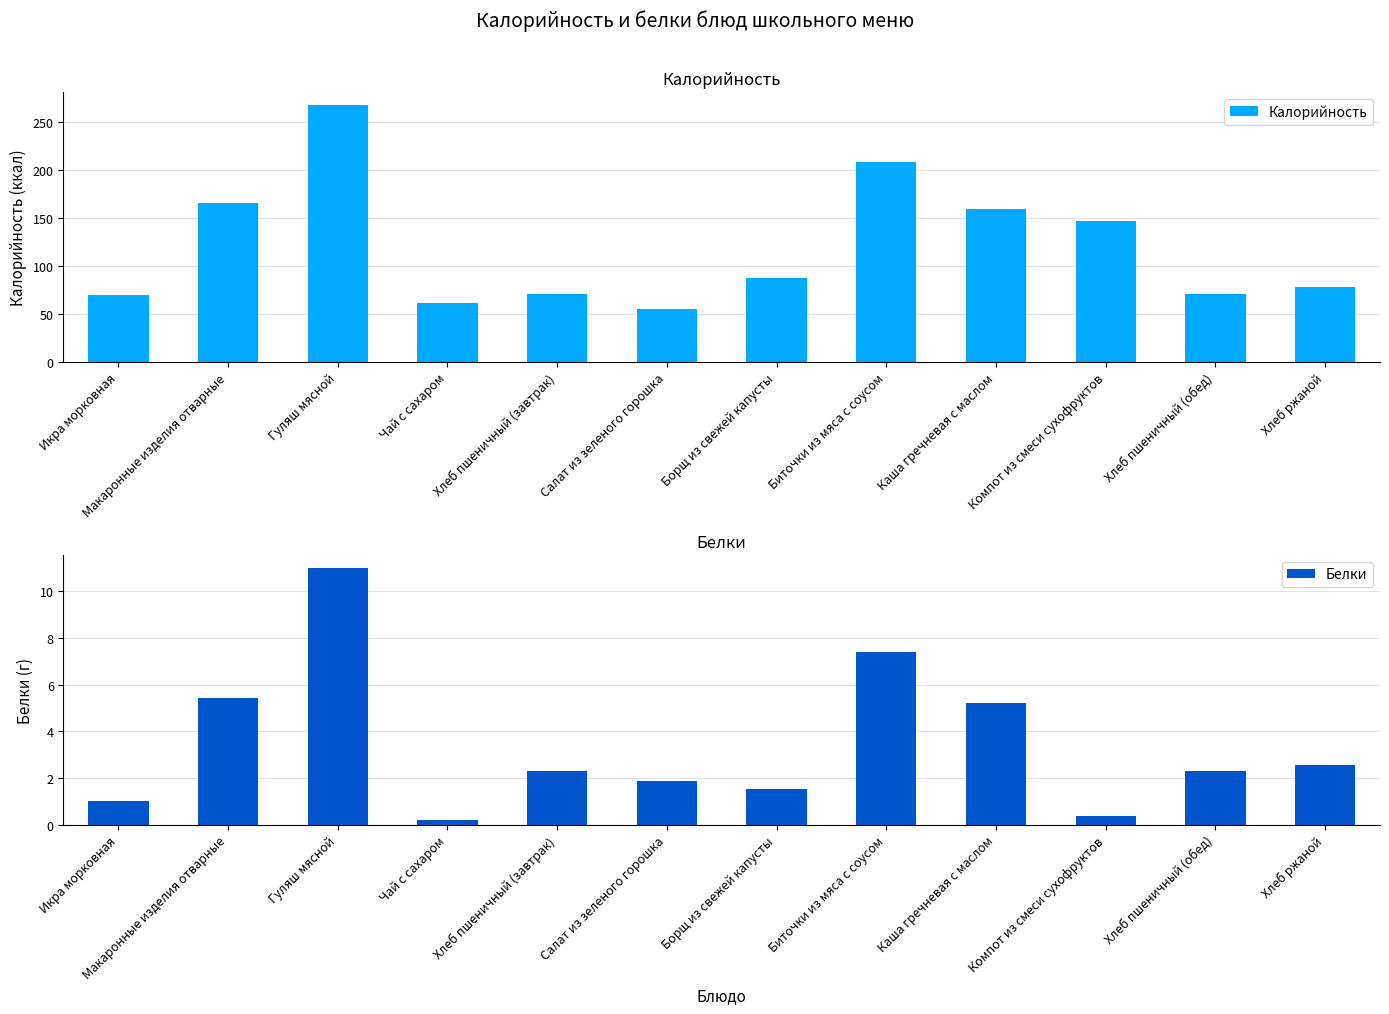

Reading left to right, transcribe all the data shown in this chart.

Калорийность: Икра морковная=69.2	Макаронные изделия отварные=165.5	Гуляш мясной=267.9	Чай с сахаром=61.3	Хлеб пшеничный (завтрак)=70.5	Салат из зеленого горошка=55.4	Борщ из свежей капусты=87.2	Биточки из мяса с соусом=208.9	Каша гречневая с маслом=158.9	Компот из смеси сухофруктов=147.1	Хлеб пшеничный (обед)=70.5	Хлеб ржаной=77.7
Белки: Икра морковная=1.0	Макаронные изделия отварные=5.4	Гуляш мясной=11.0	Чай с сахаром=0.2	Хлеб пшеничный (завтрак)=2.3	Салат из зеленого горошка=1.9	Борщ из свежей капусты=1.5	Биточки из мяса с соусом=7.4	Каша гречневая с маслом=5.2	Компот из смеси сухофруктов=0.4	Хлеб пшеничный (обед)=2.3	Хлеб ржаной=2.5